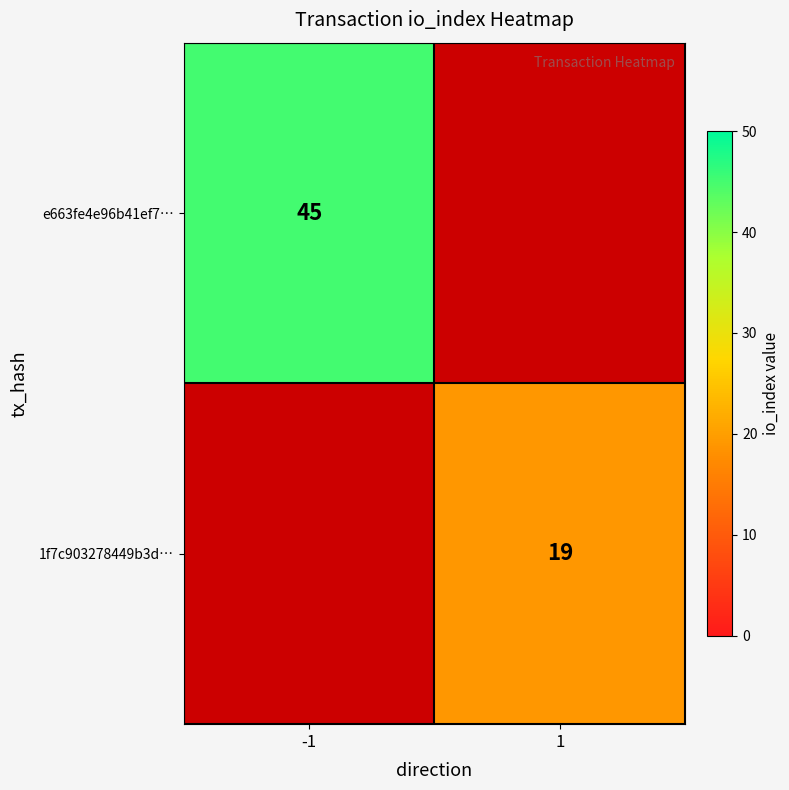

Is it true that 1f7c903278449b3d… equals 10 at 1?

False